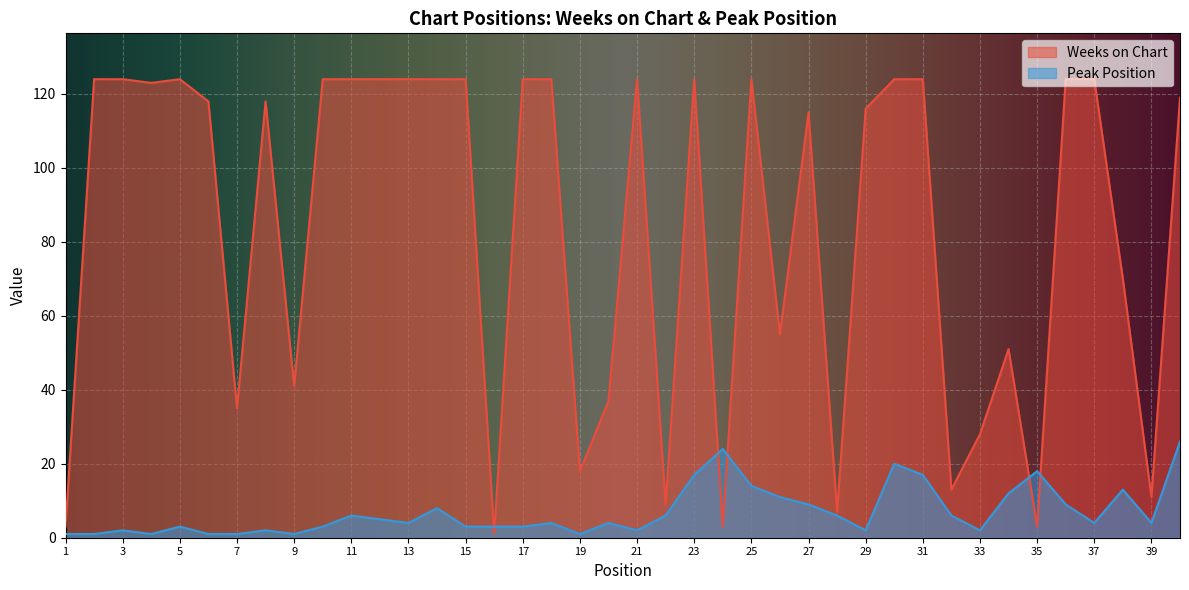

Is the value of Peak Position at 10 greater than the value of Weeks on Chart at 28?

No